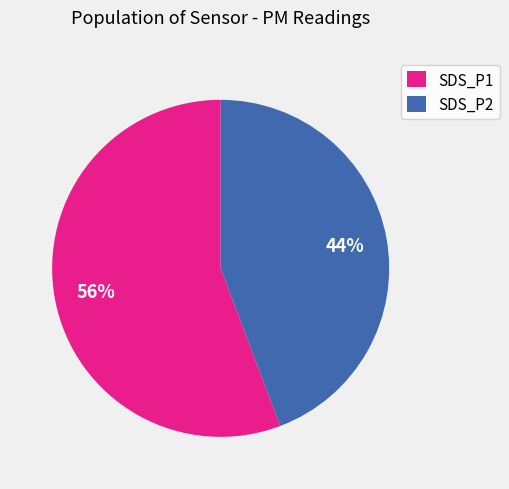

How many segments does this pie chart have?

2